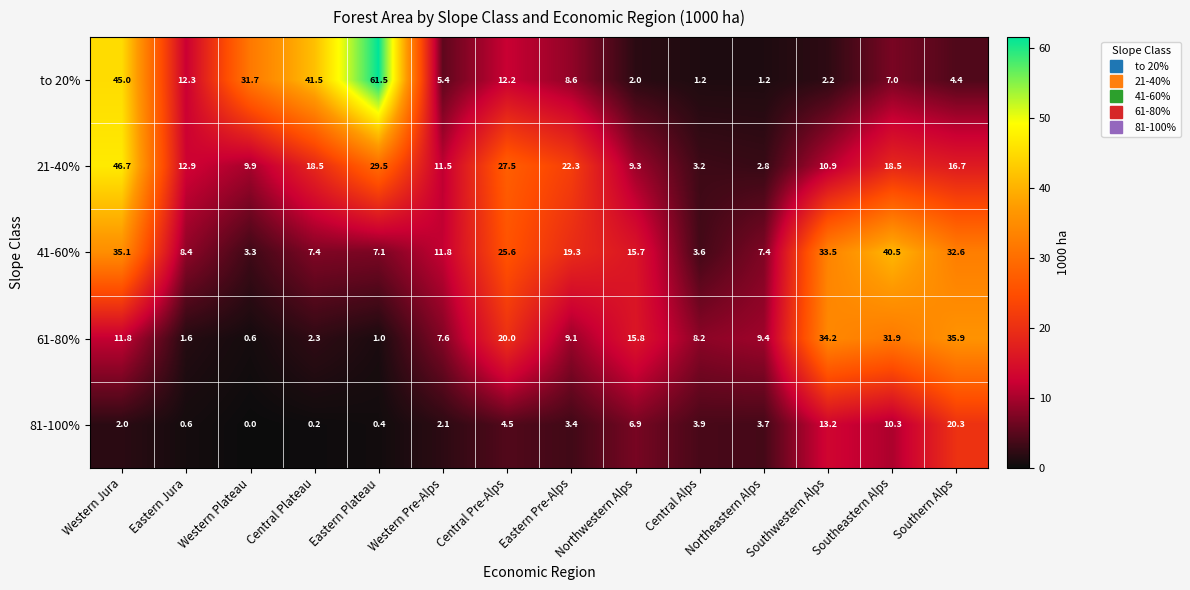

What is the spread (max minus min) of values at Southwestern Alps?

32.0